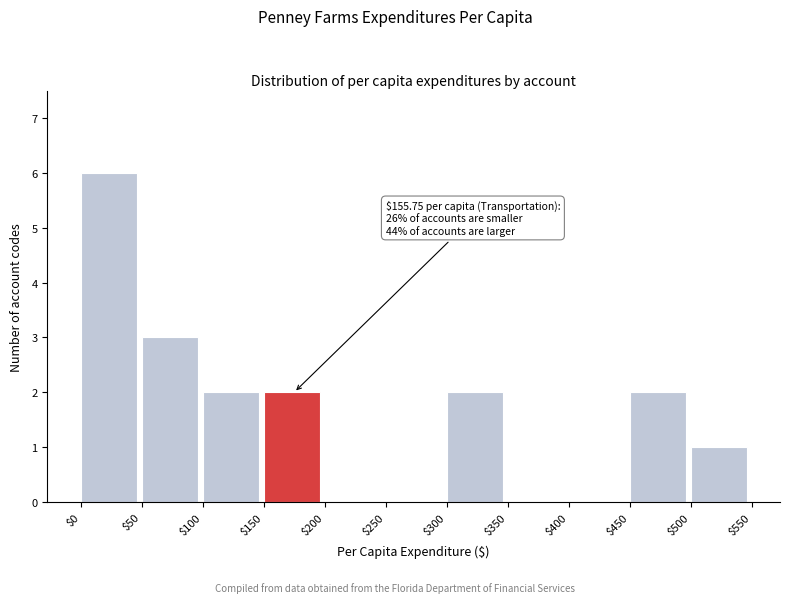

Which range on the x-axis has the tallest bar?

$0 to $50